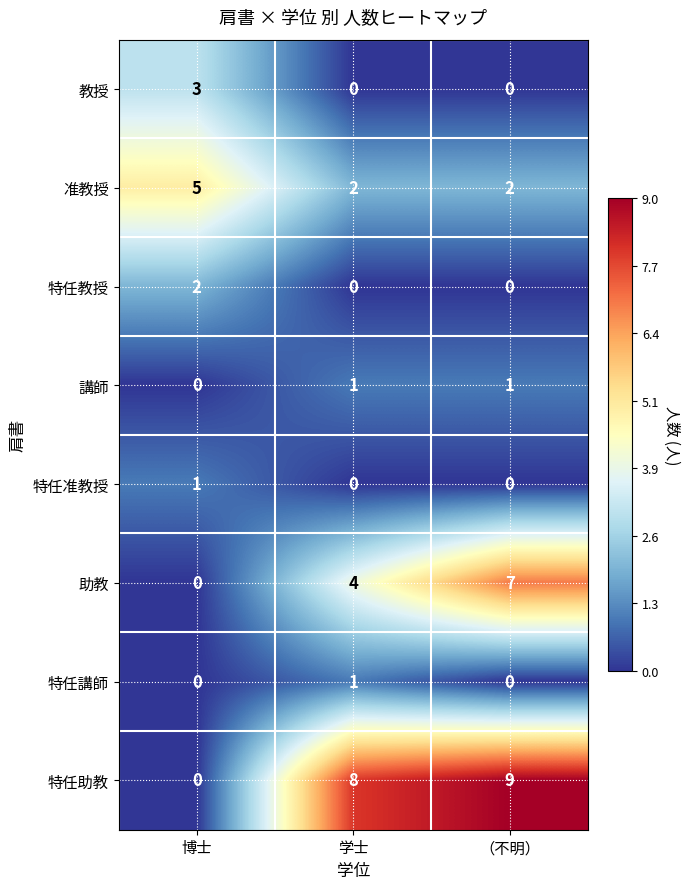

What is the maximum value shown in the chart?

9